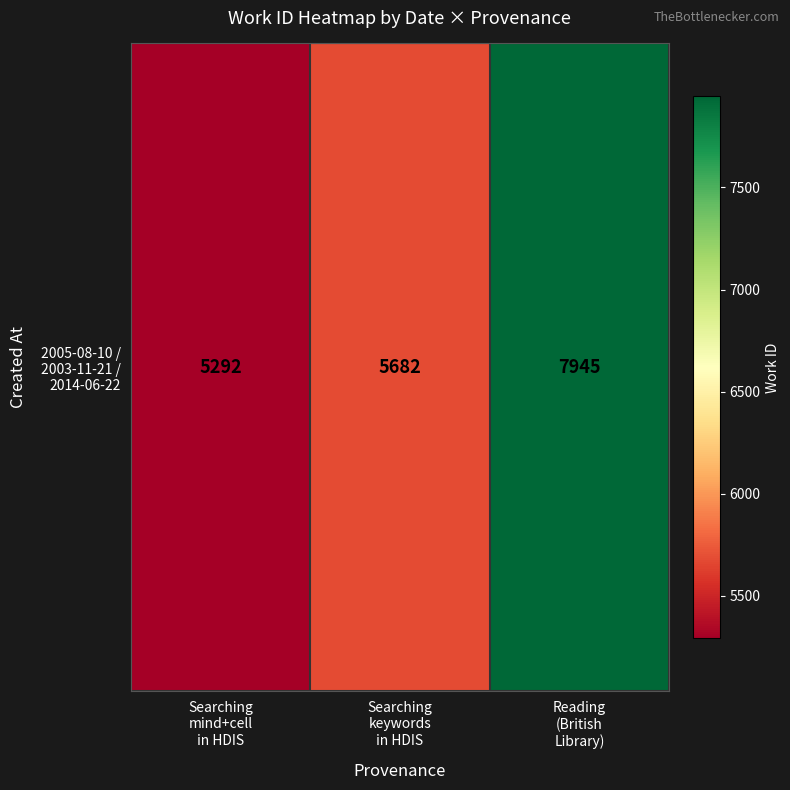

Count the values in the range 5292 to 7945.

3